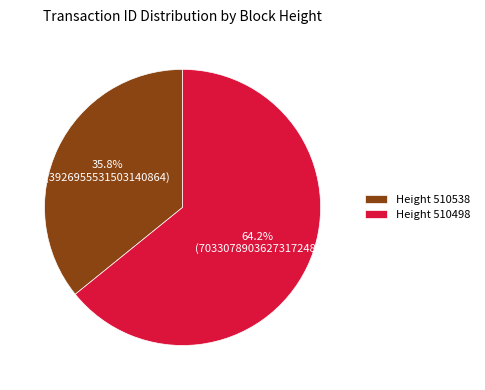

What is the smallest slice in the pie chart?

Height 510538